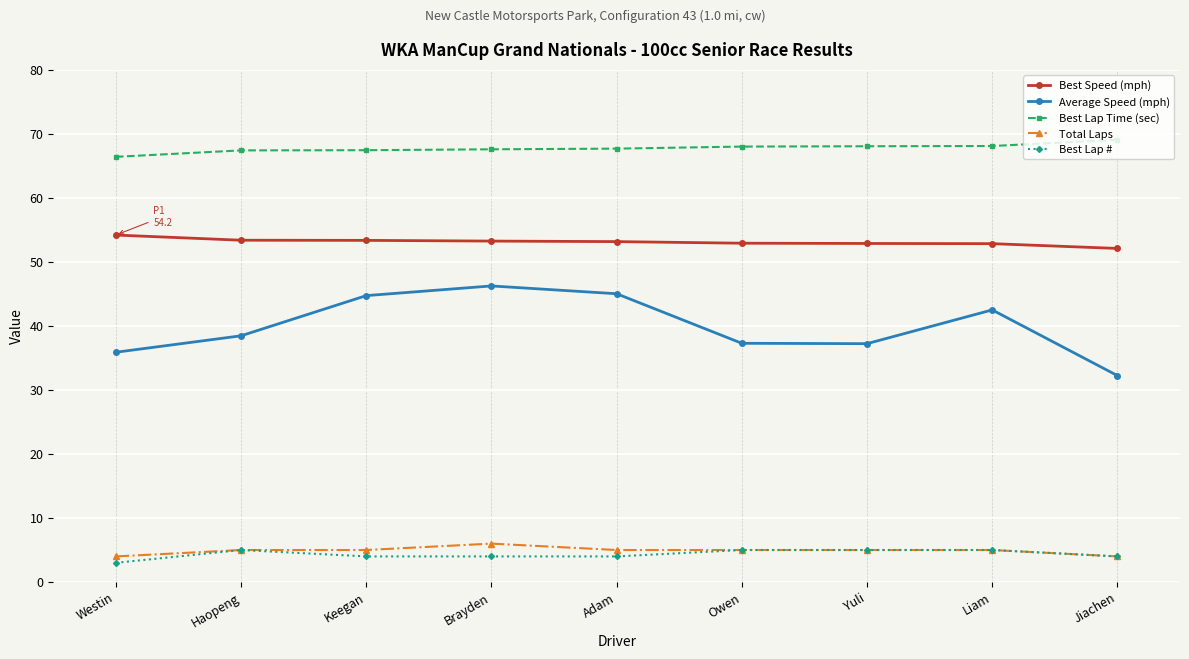

What is the average value of the Average Speed (mph) series?

40.0